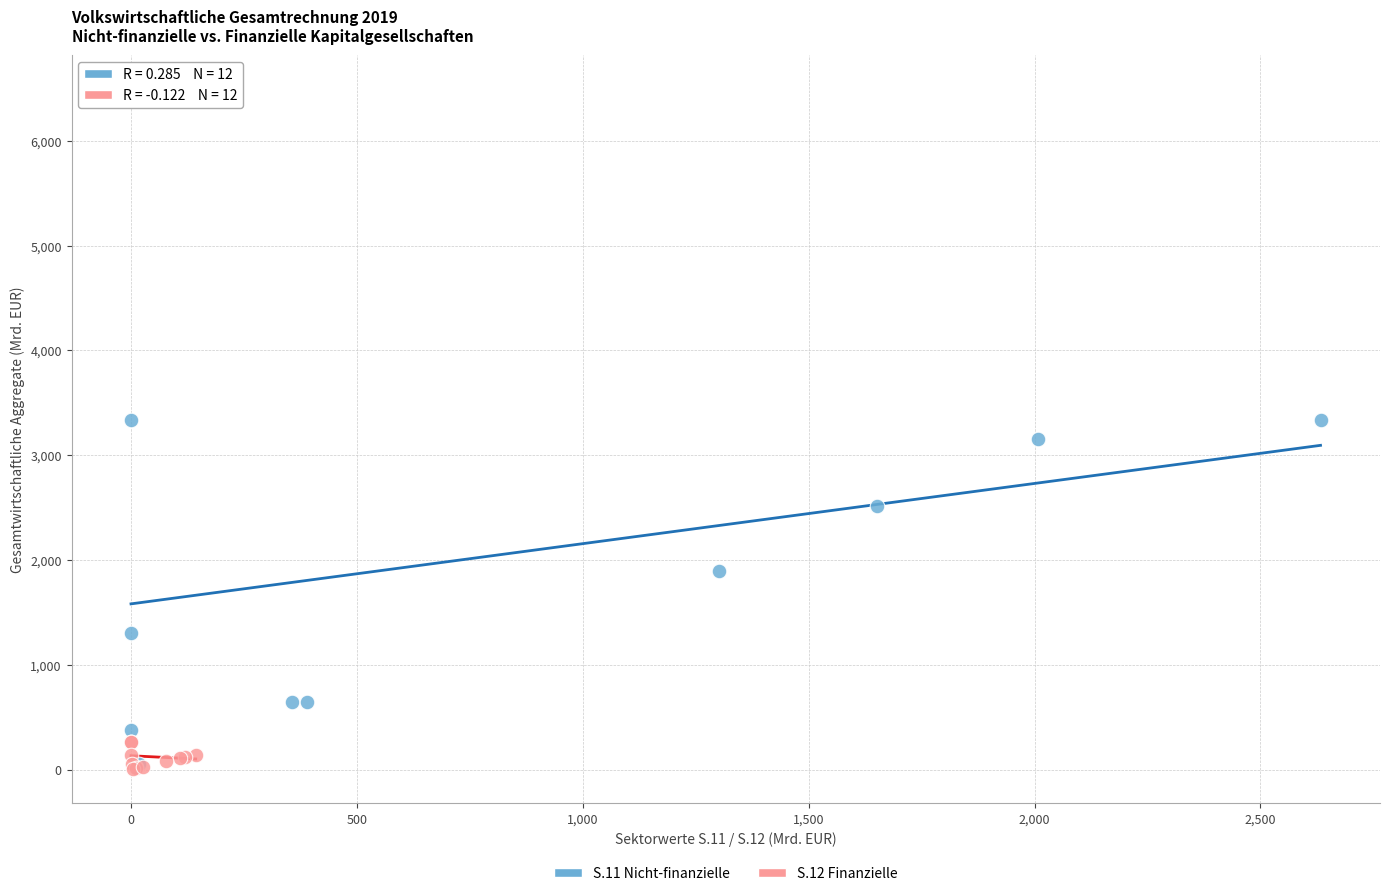

Which series contains the highest Y value?

S.11 Nicht-finanzielle